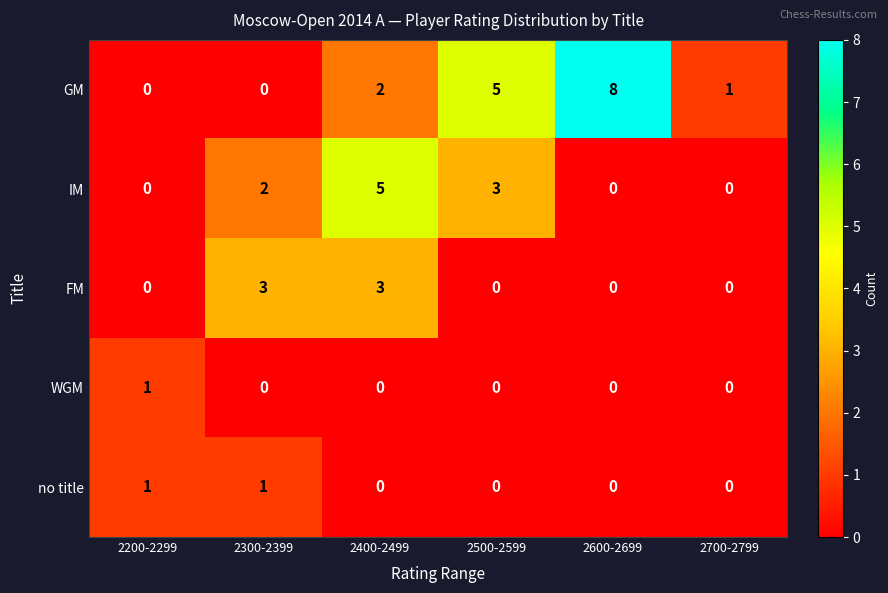

Which series has the largest range (max minus min)?

GM